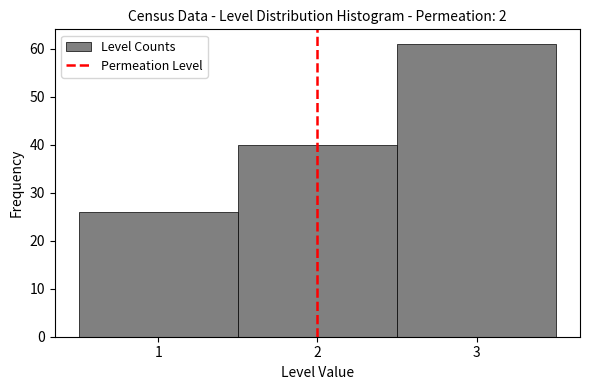

How tall is the bar that spans 1.5 to 2.5 on the x-axis? The values are not printed on the chart, so give them approximately, as read against the axis.

40